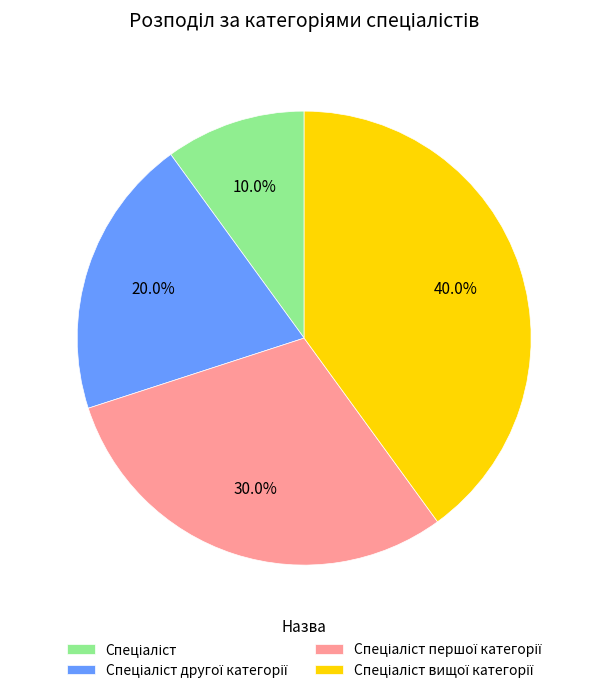

Is there any slice that represents more than half of the pie?

No